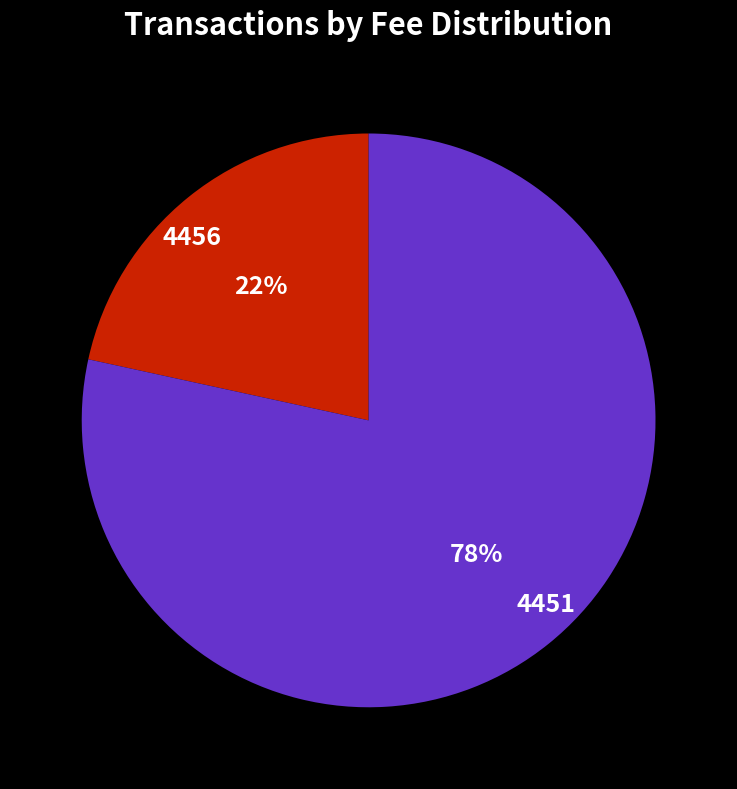

Is the sum of 4456 and 4451 greater than half?

Yes